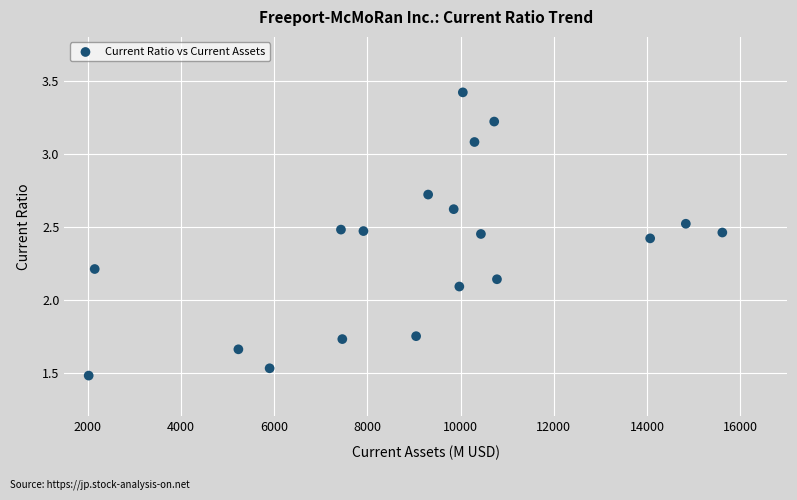

What is the range of X values (max minus min)?

13591.0